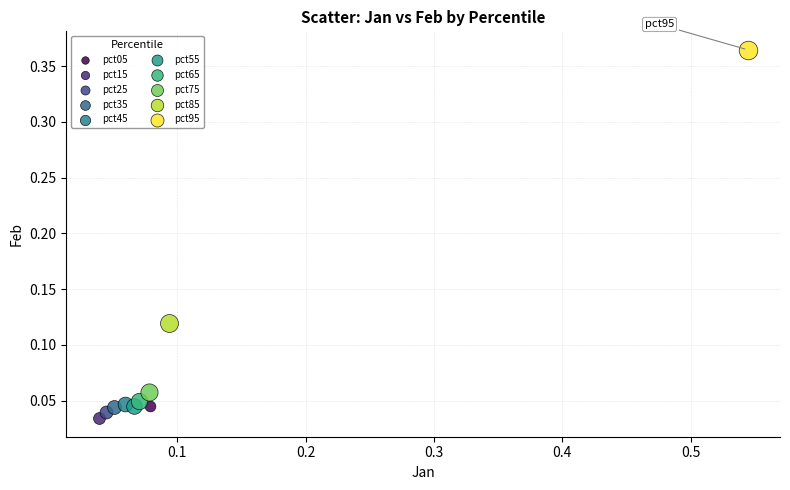

Which series contains the highest Y value?

pct95